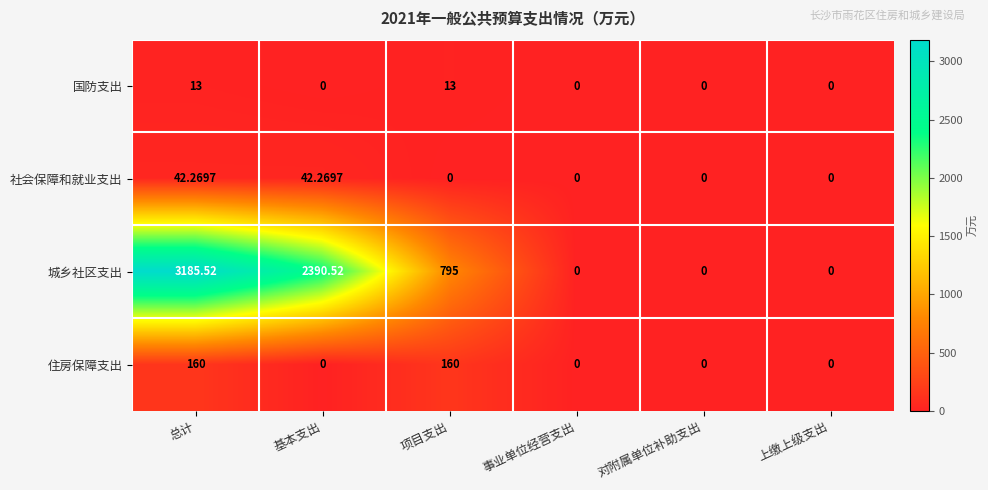

List the series in order of their peak value, lowest first.

国防支出, 社会保障和就业支出, 住房保障支出, 城乡社区支出